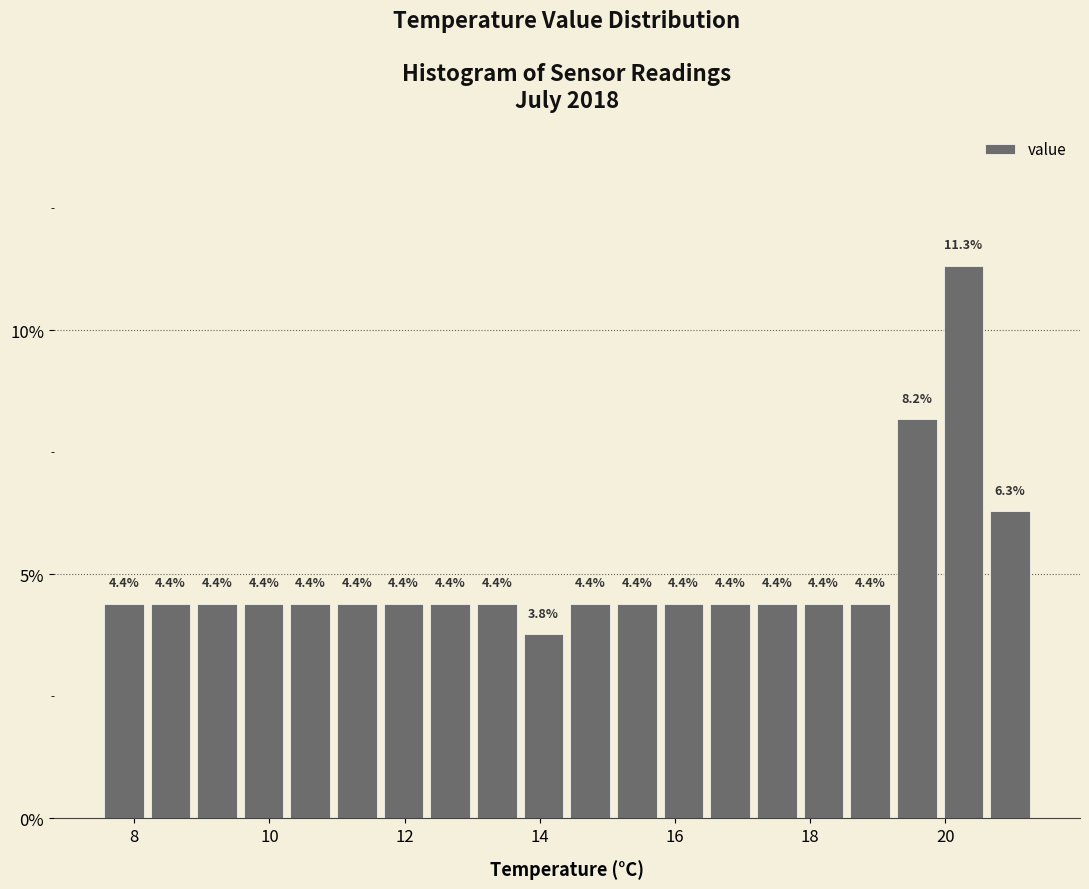

Read against the x-axis, roughly where is the centre of the tallest bar?

20.2